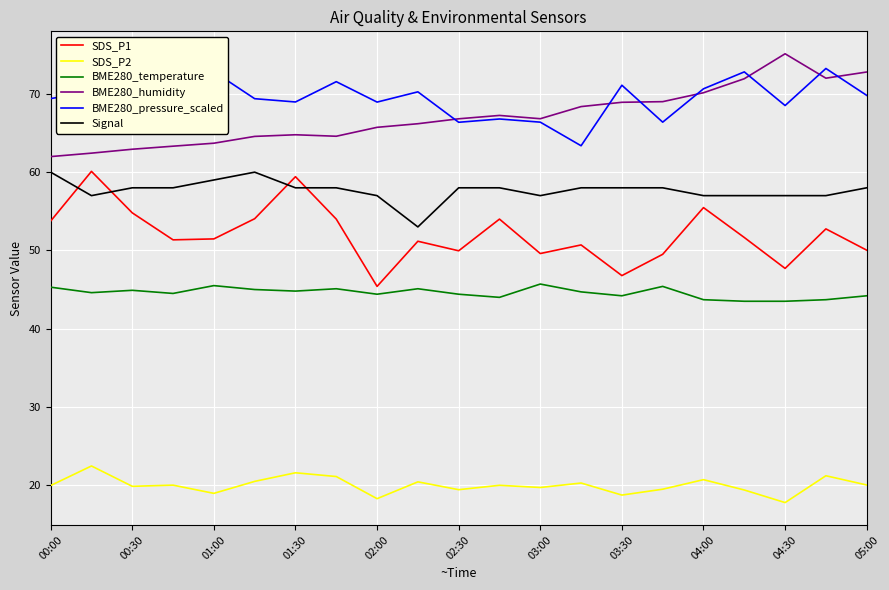

Which series has the largest range (max minus min)?

SDS_P1